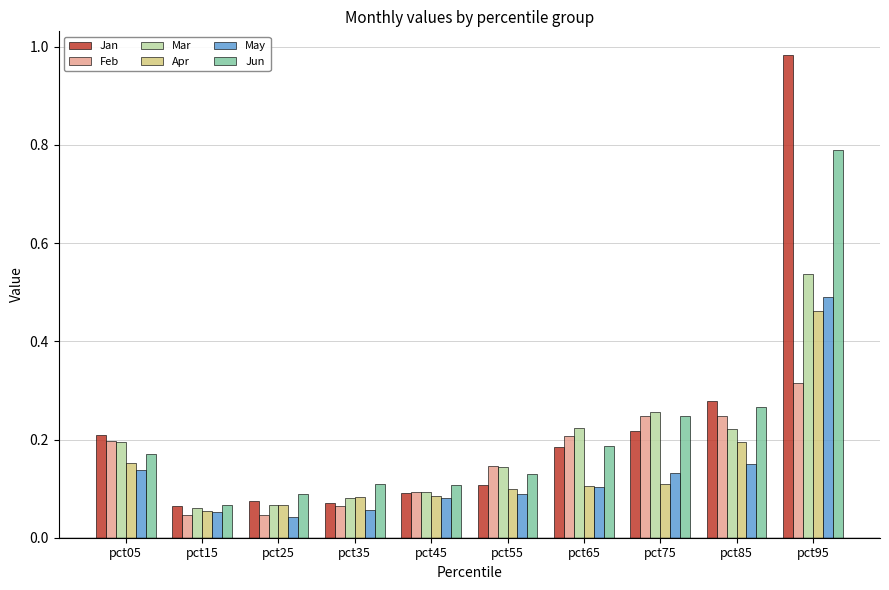

What are all the series names shown in the legend?

Jan, Feb, Mar, Apr, May, Jun